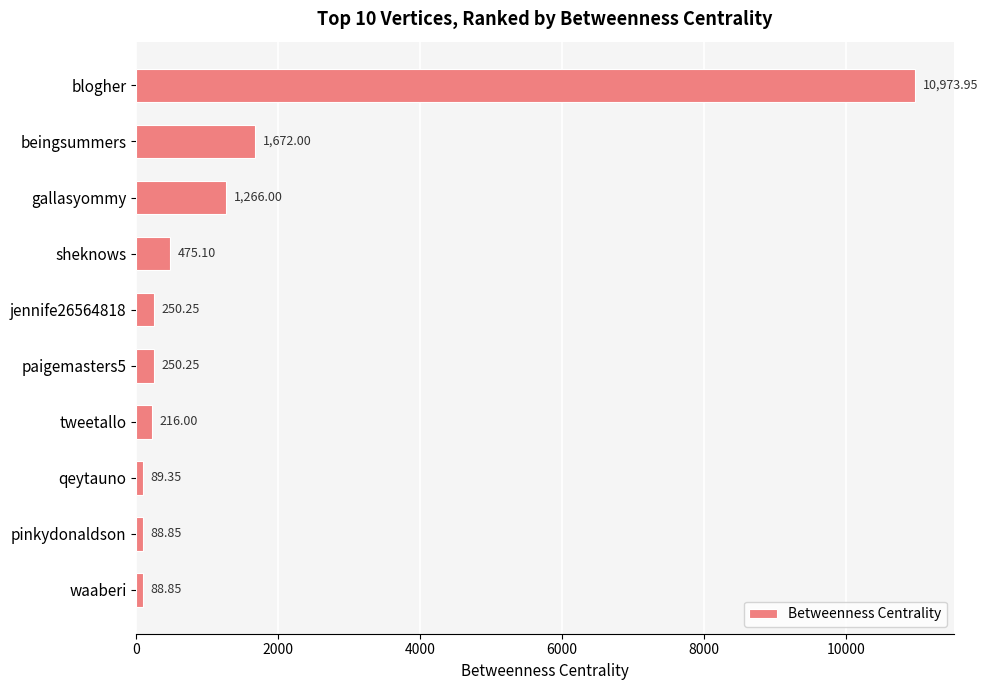

What is the ratio of the value at blogher to the value at jennife26564818?

43.9